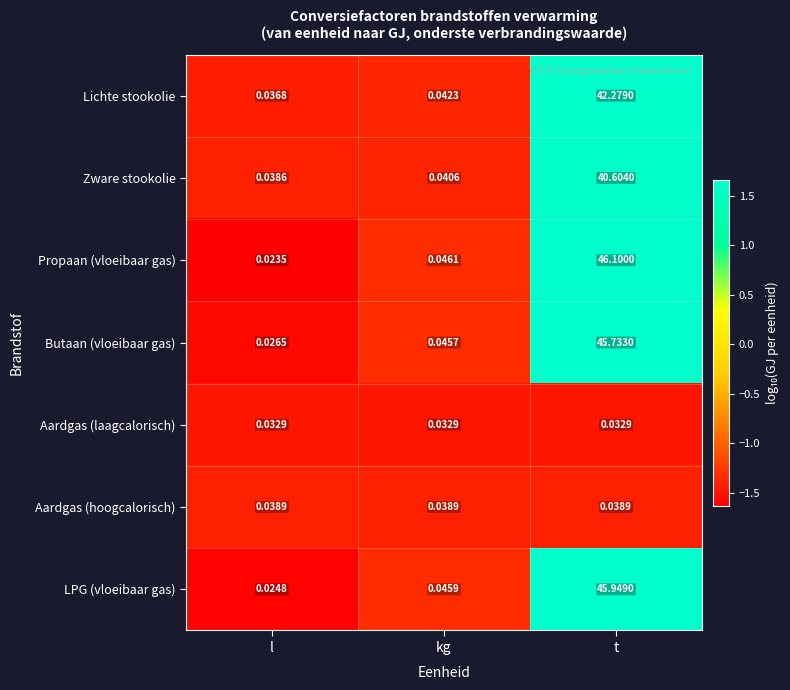

What is the total value across all series at t?

220.7